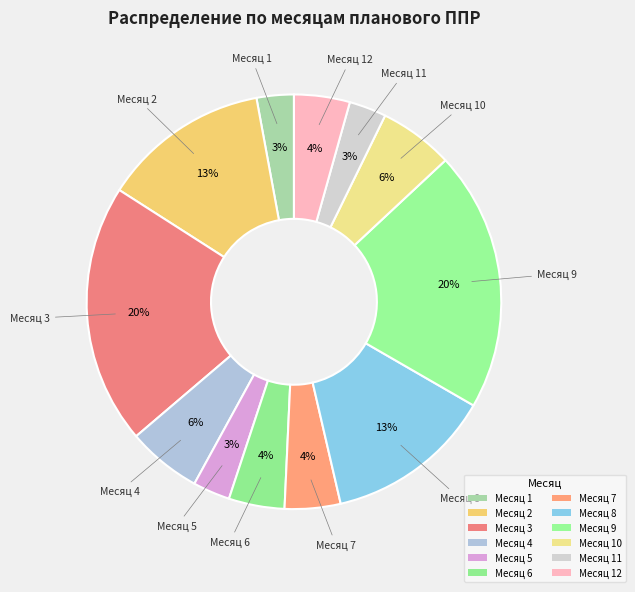

Which category has the biggest portion of the pie?

3